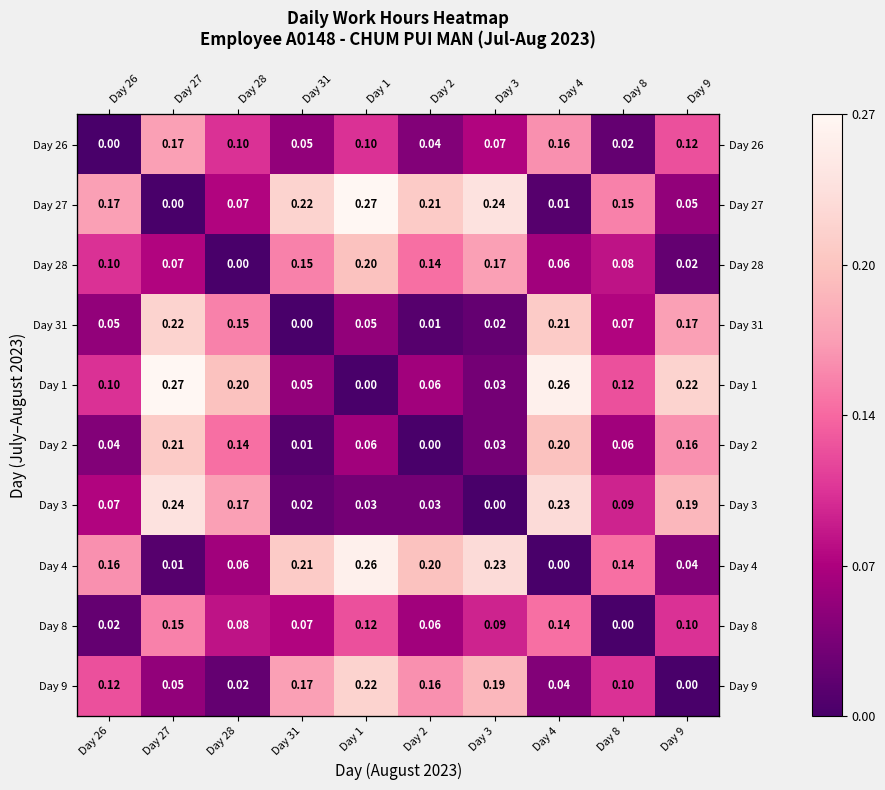

What is the spread (max minus min) of values at Day 26?

0.2